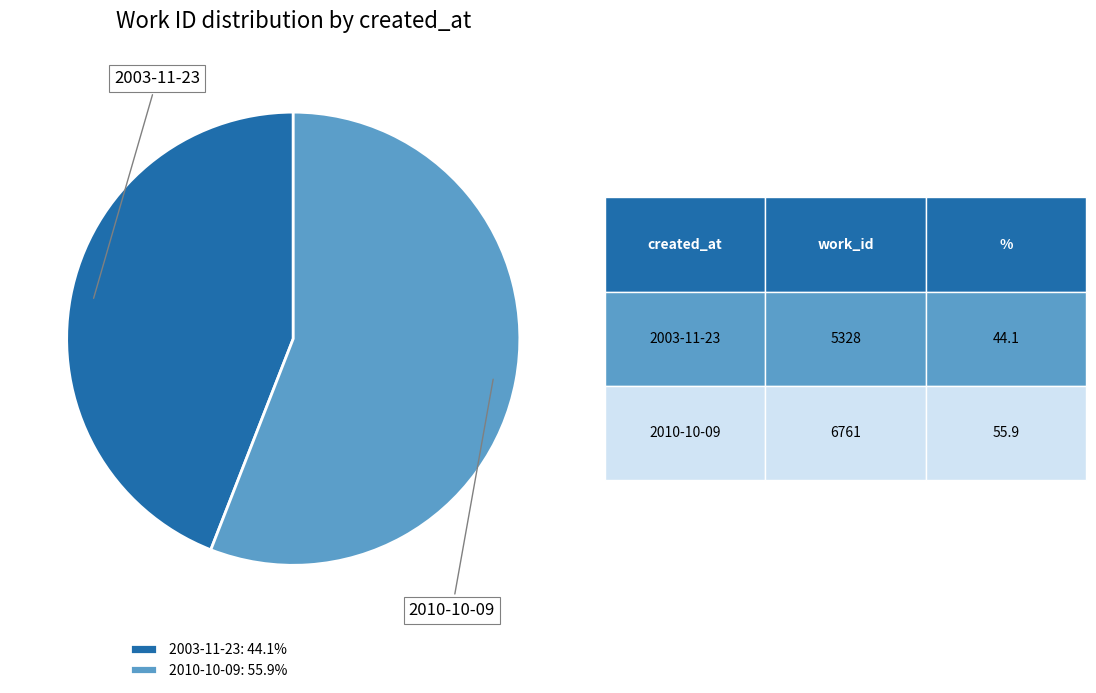

Count the number of slices in the pie.

2